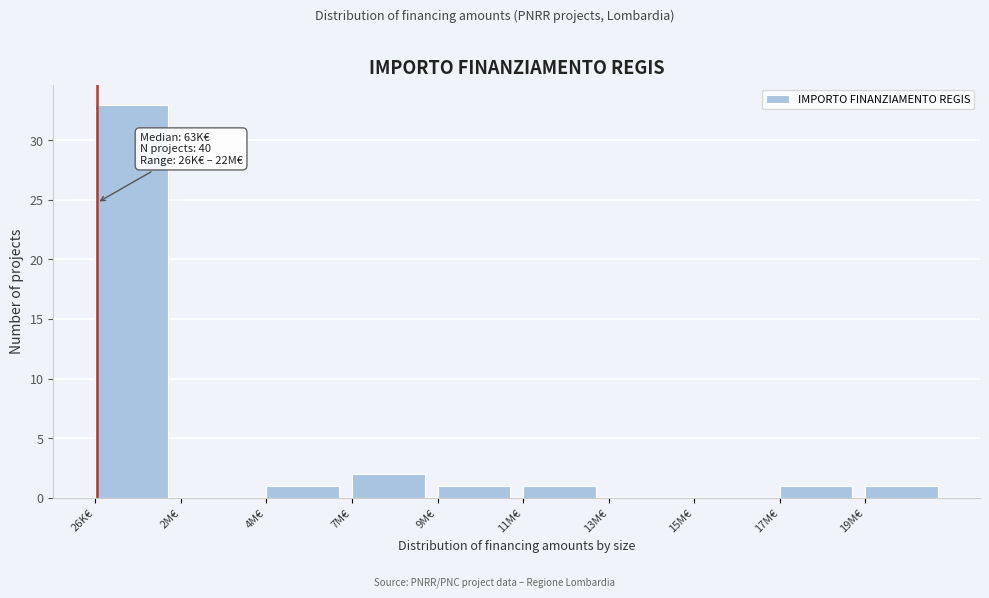

Reading left to right, list all the values displayed in this chart.

26K€=33	2M€=0	4M€=1	7M€=2	9M€=1	11M€=1	13M€=0	15M€=0	17M€=1	19M€=1